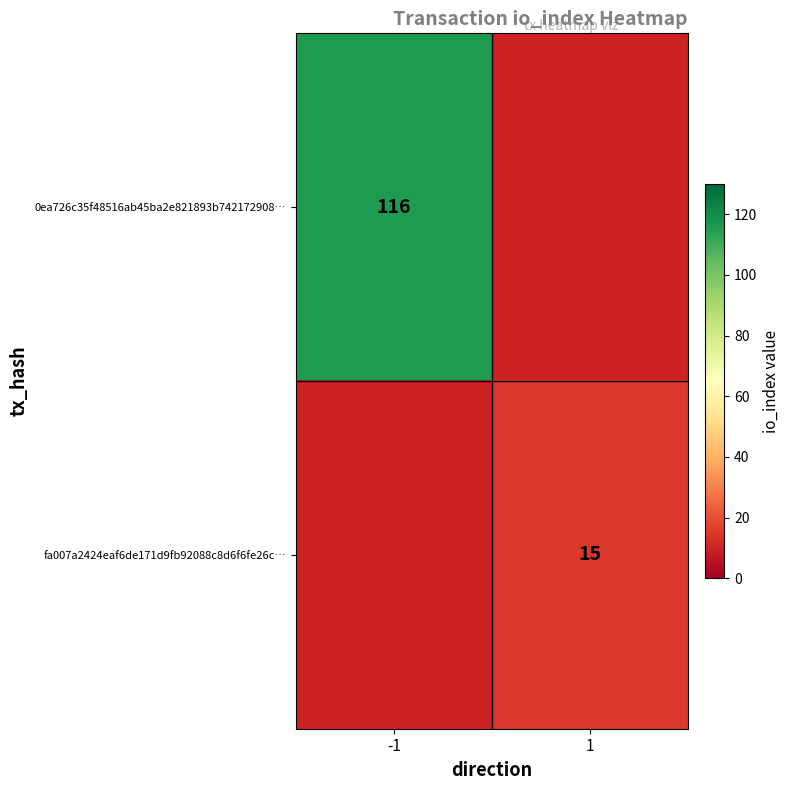

Is it true that fa007a2424eaf6de171d9fb92088c8d6f6fe26c… equals 15 at 1?

True